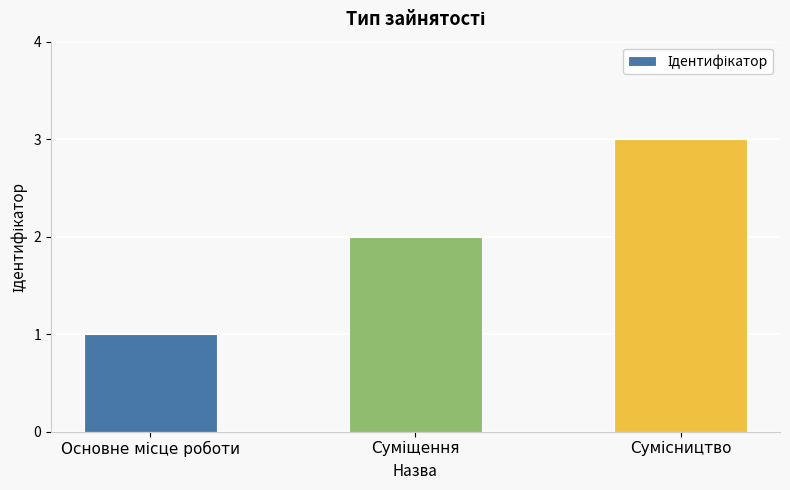

What is the value of the 1st bar from the left?

1